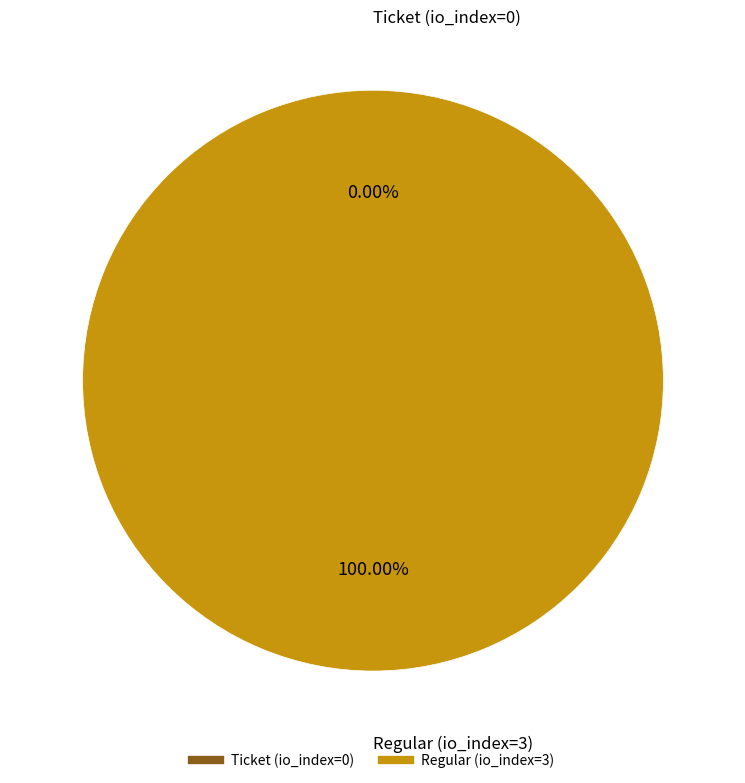

Rank the categories by value from highest to lowest.

Regular (io_index=3), Ticket (io_index=0)